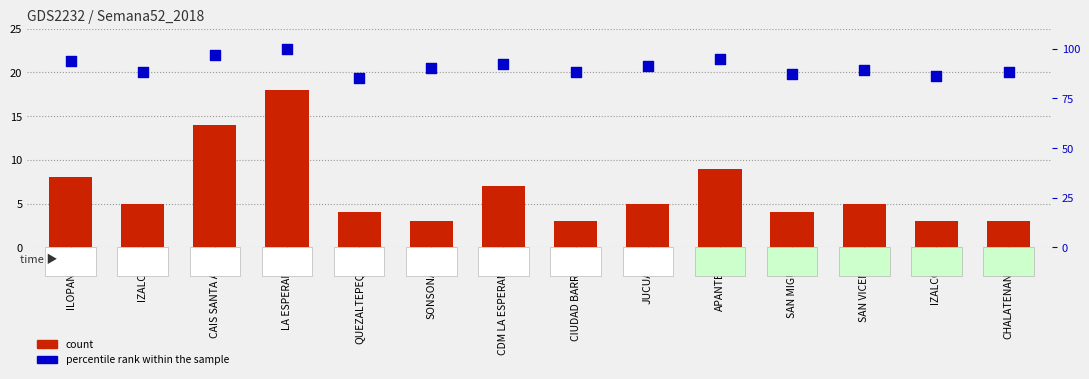

Which series has the largest total across all categories?

percentile rank within the sample